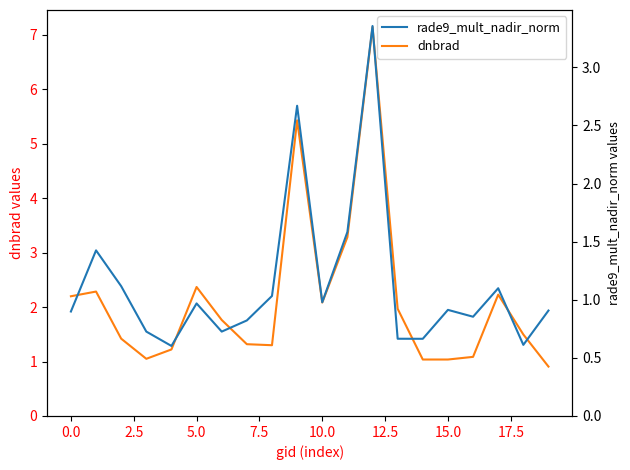

Where is dnbrad nearest to the value 4?

11